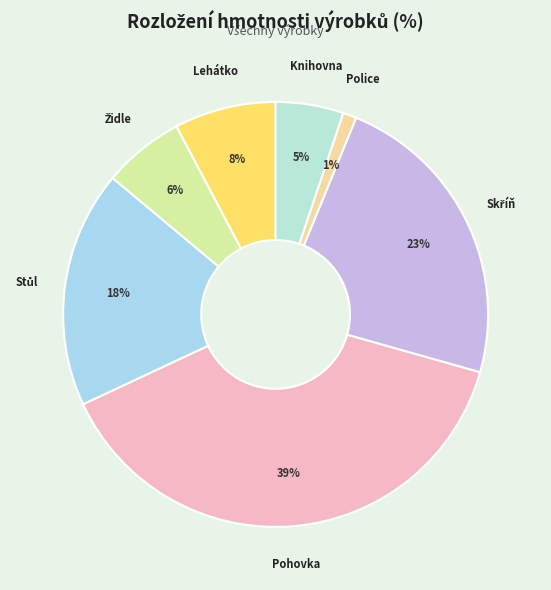

How many slices are in this pie chart?

7